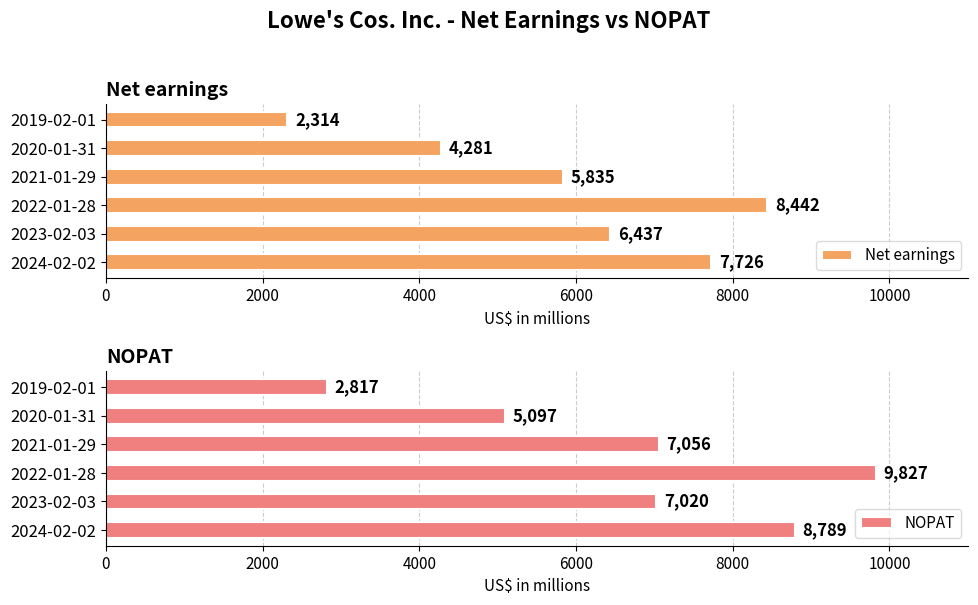

True or false: NOPAT has a value of 9827 at 2022-01-28.

True